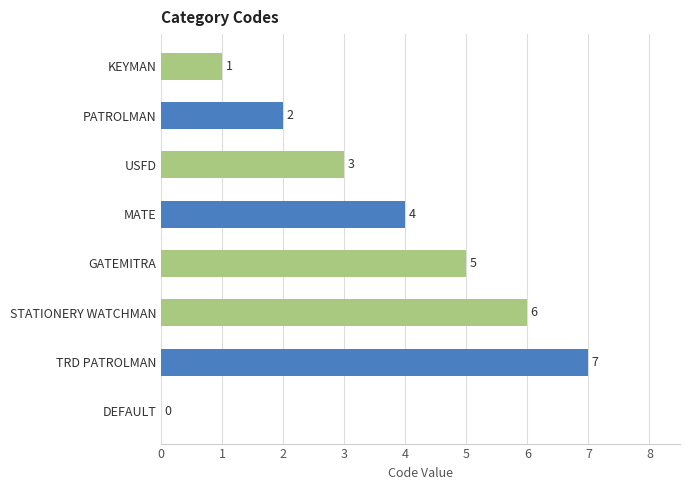

What is the approximate value at MATE?

4